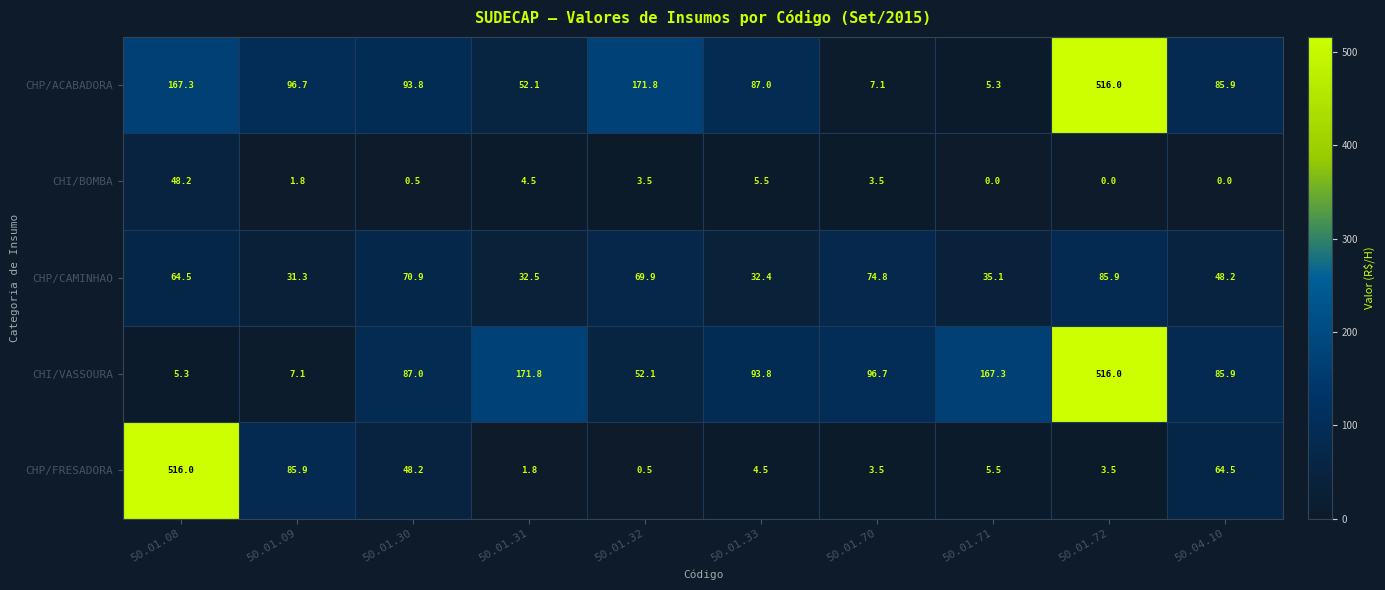

Is it true that CHI/VASSOURA equals 167.3 at 50.01.71?

True